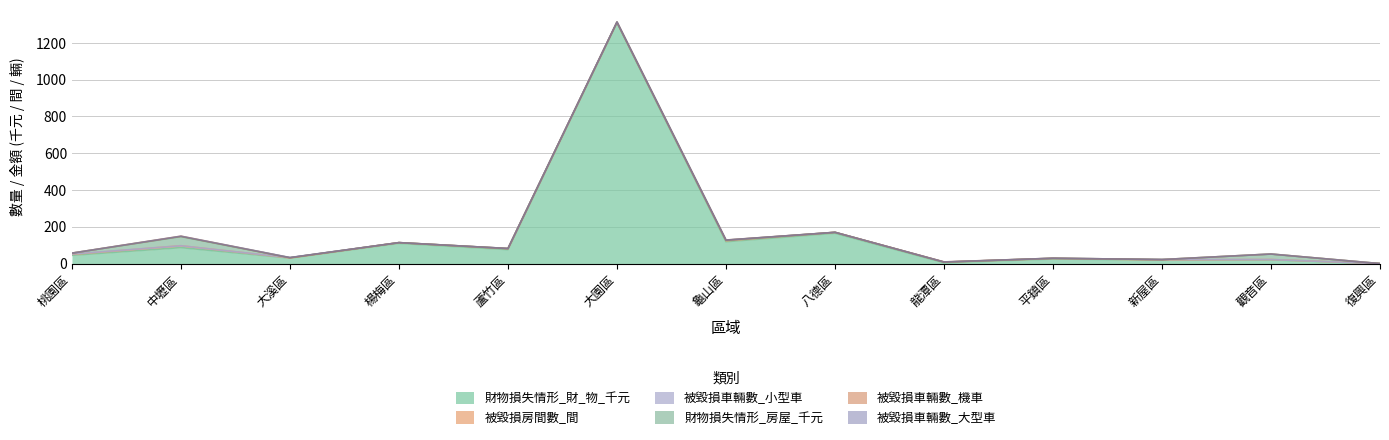

What is the difference between the second highest and minimum values in the 財物損失情形_財_物_千元 series?

165